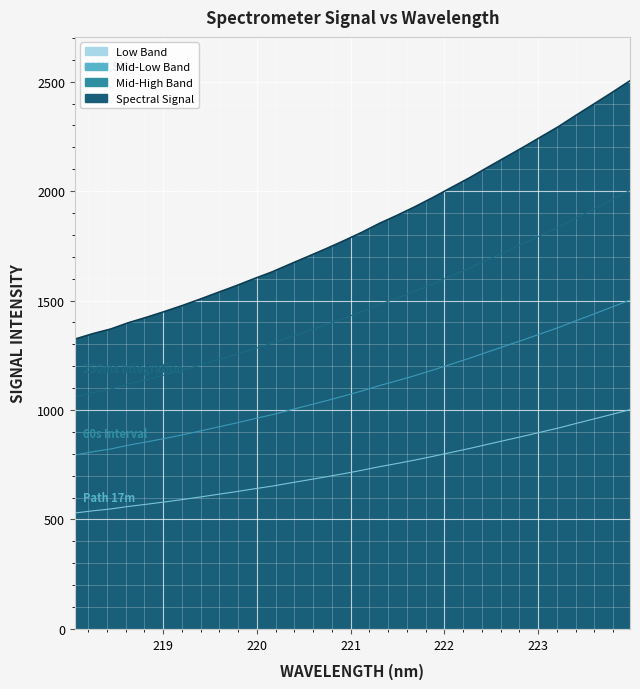

Reading left to right, transcribe all the data shown in this chart.

218.0596=1324.1	218.2508=1348.9	218.442=1370.2	218.6332=1399.3	218.8244=1423.8	219.0156=1450.1	219.2067=1477.6	219.3979=1507.1	219.589=1537.7	219.7801=1568.0	219.9712=1600.1	220.1623=1631.0	220.3533=1666.4	220.5444=1701.3	220.7354=1736.5	220.9264=1773.1	221.1174=1811.4	221.3083=1852.9	221.4993=1890.2	221.6902=1929.6	221.8812=1971.8	222.0721=2016.0	222.263=2059.7	222.4538=2106.7	222.6447=2153.1	222.8355=2199.3	223.0264=2247.2	223.2172=2294.8	223.408=2347.7	223.5987=2399.2	223.7895=2451.1	223.9802=2504.4